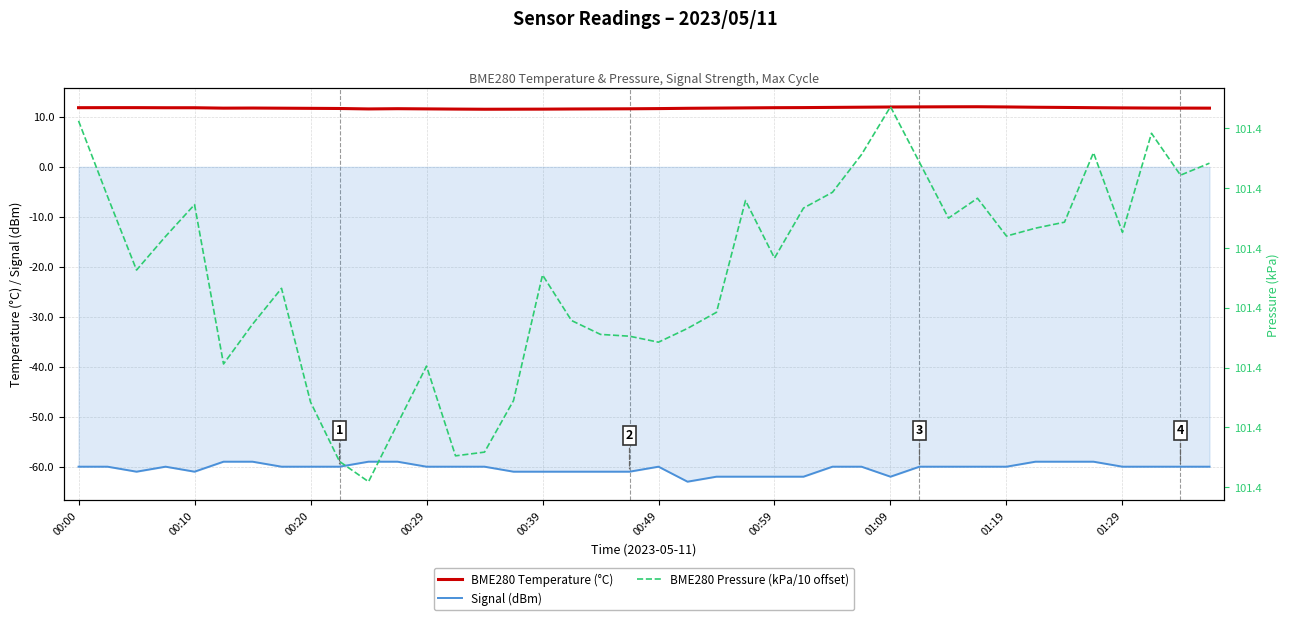

True or false: Signal (dBm) has a value of -60.0 at 27.

True